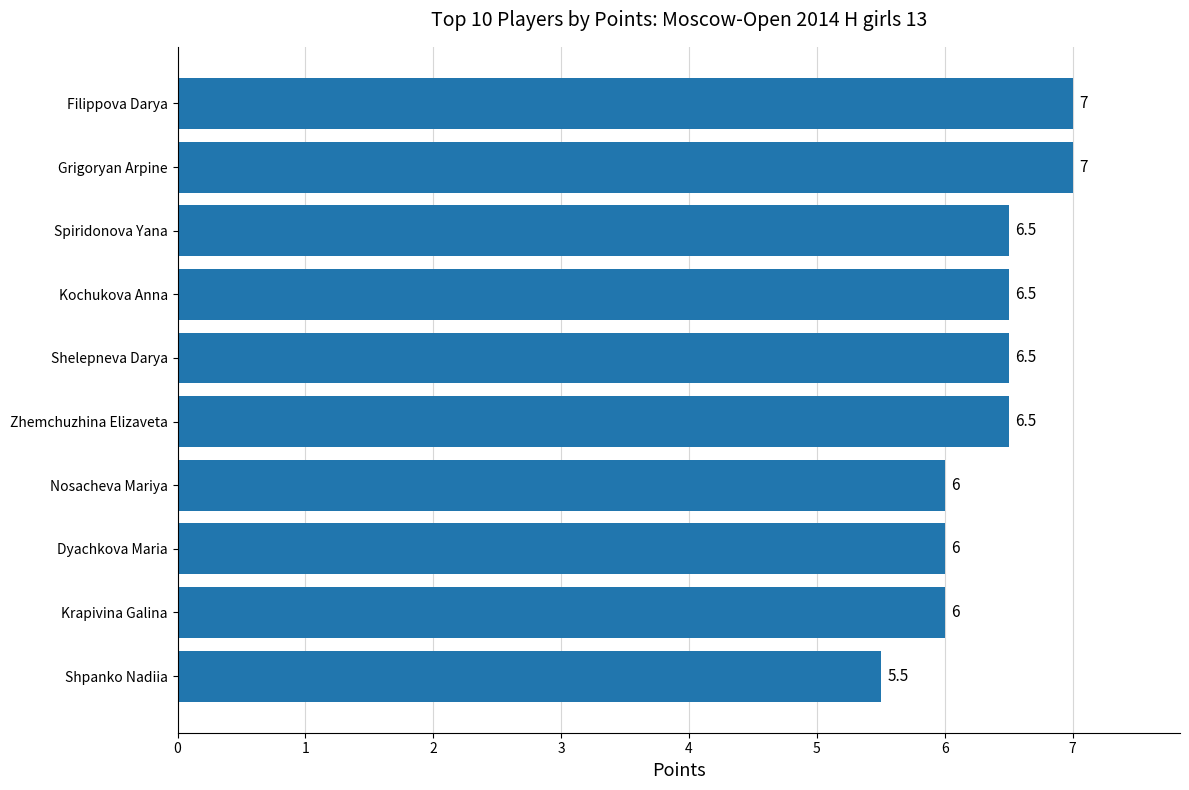

What is the approximate value at Filippova Darya?

7.0